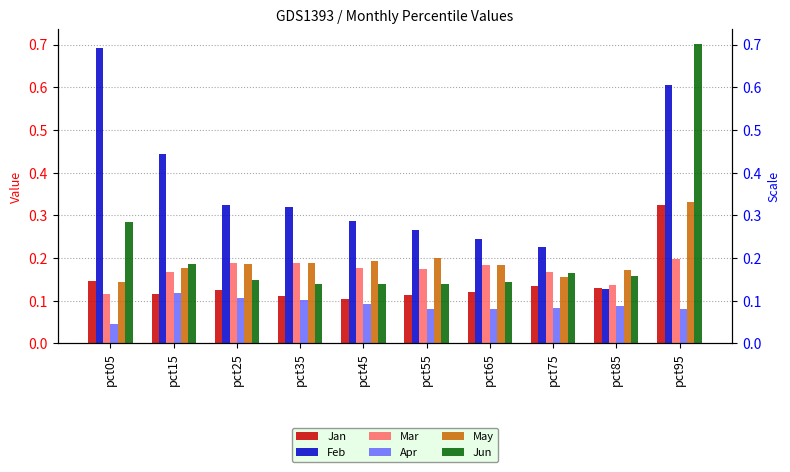

What are all the series names shown in the legend?

Jan, Feb, Mar, Apr, May, Jun